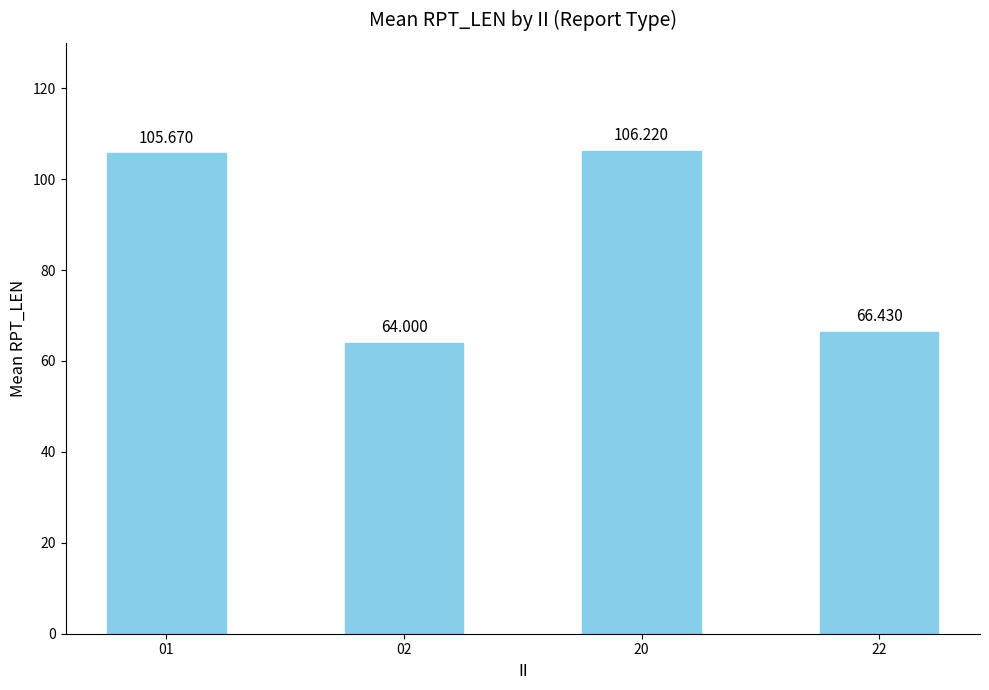

The value at 02 is 32.6. True or false?

False